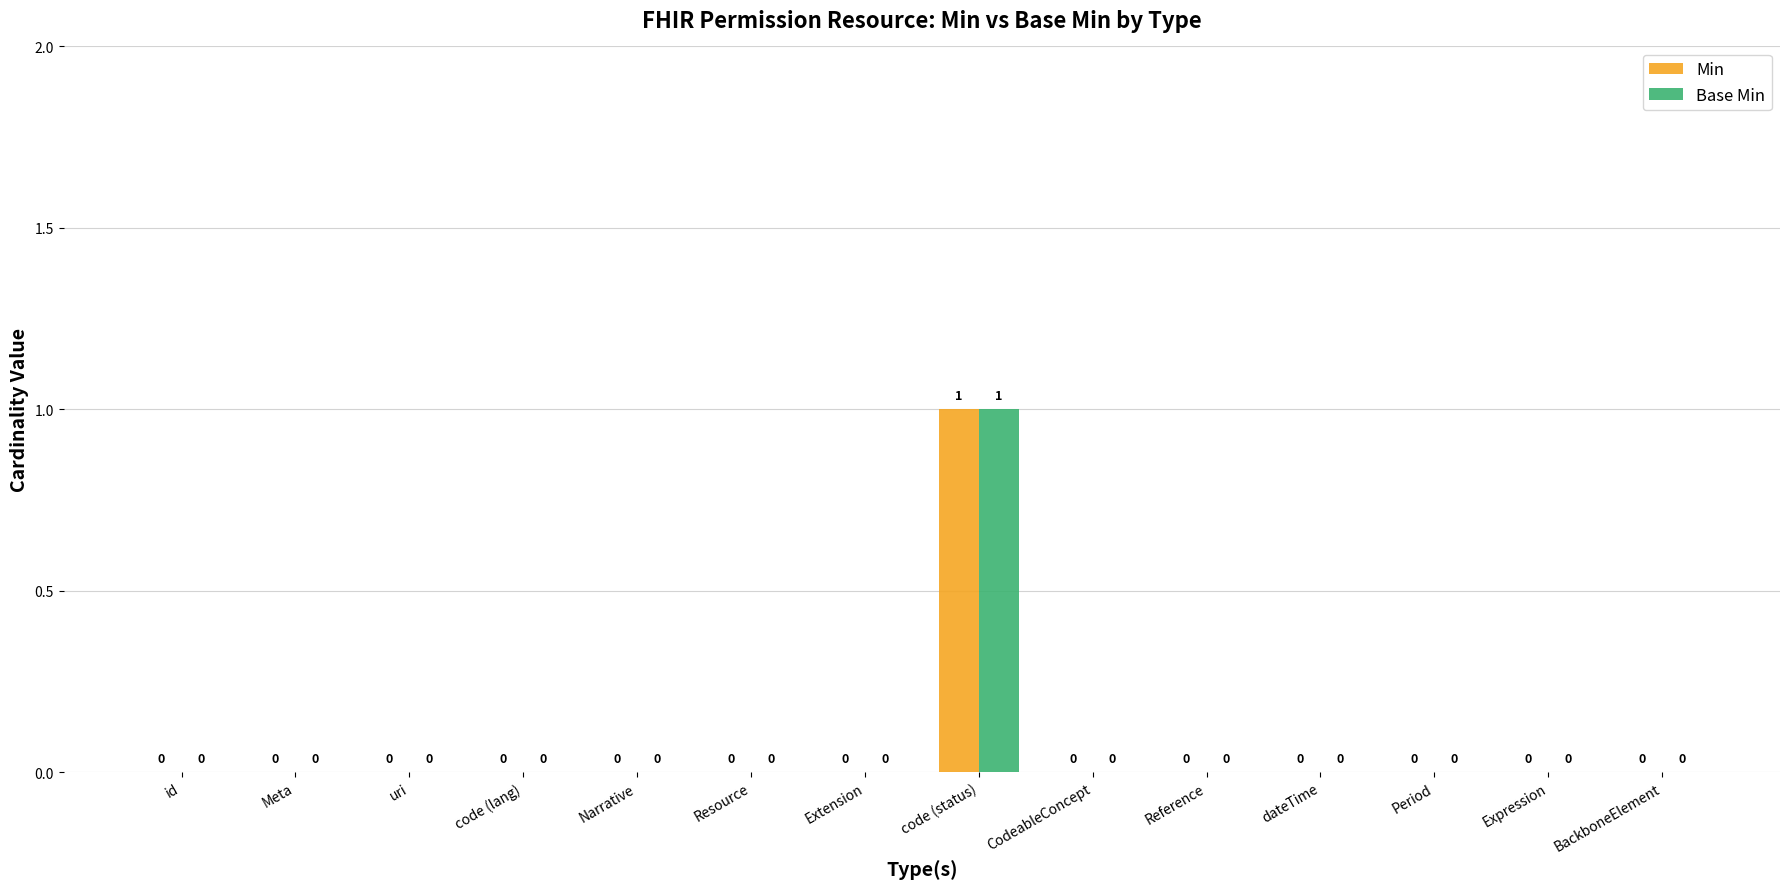

Reading right to left, extract all data points from this chart.

Min: 0	0	0	0	0	0	1	0	0	0	0	0	0	0
Base Min: 0	0	0	0	0	0	1	0	0	0	0	0	0	0